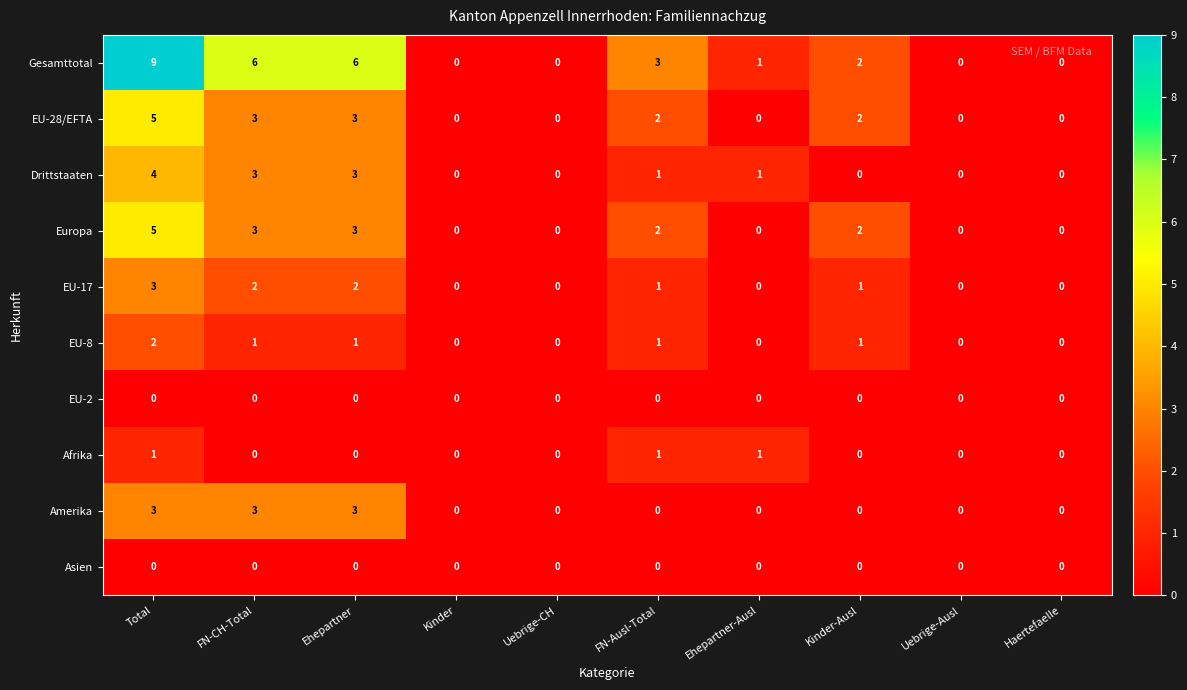

At which label is Gesamttotal closest to 4?

FN-Ausl-Total